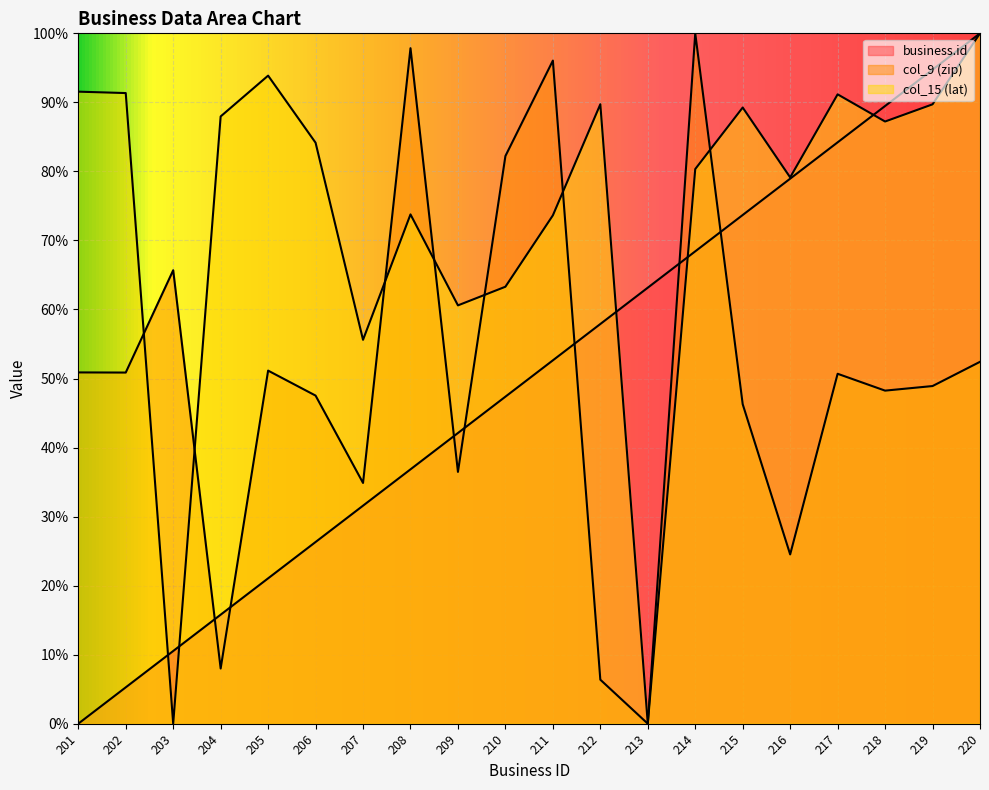

True or false: business.id has a value of 13.9 at 208.

False